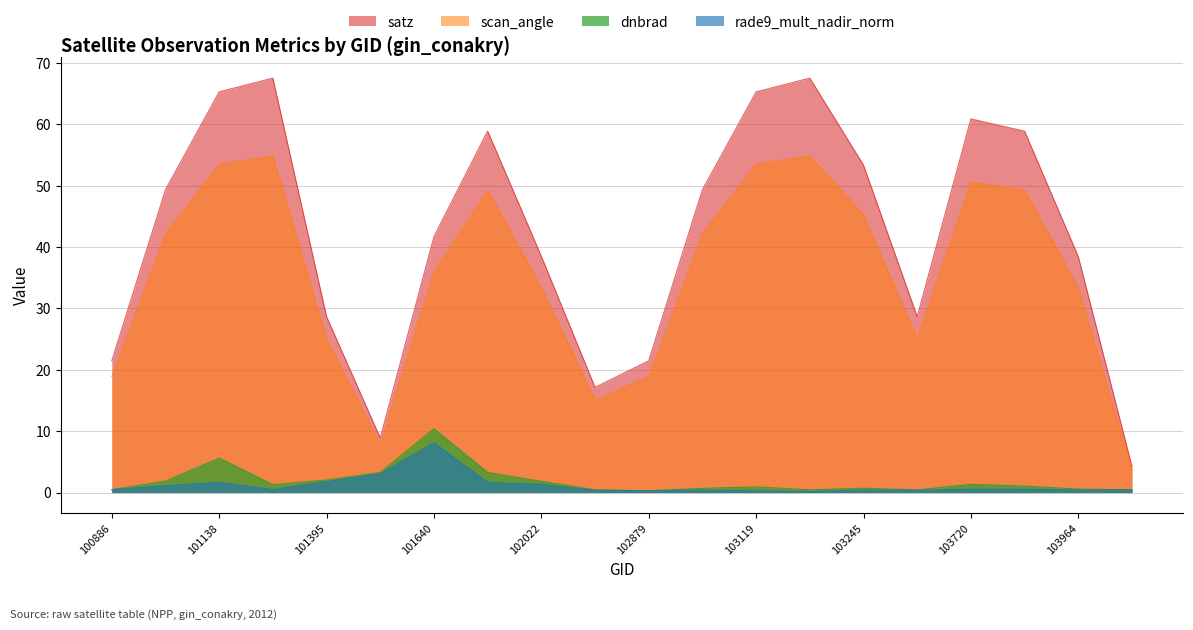

What is the difference between the maximum and minimum values in the dnbrad series?

10.1